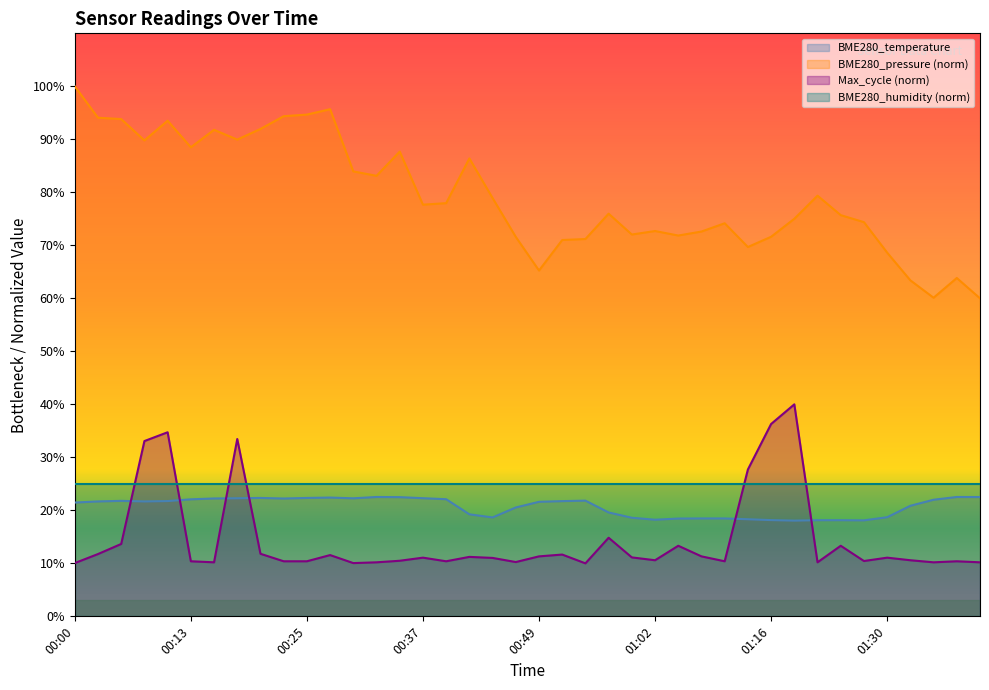

What is the smallest value displayed?

10.0